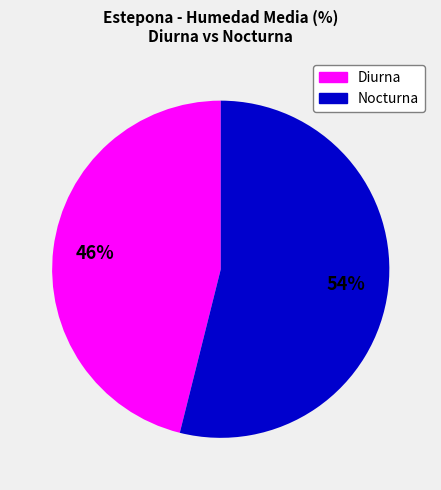

To the nearest percent, what is the difference between the largest and smallest slice percentages?

8%